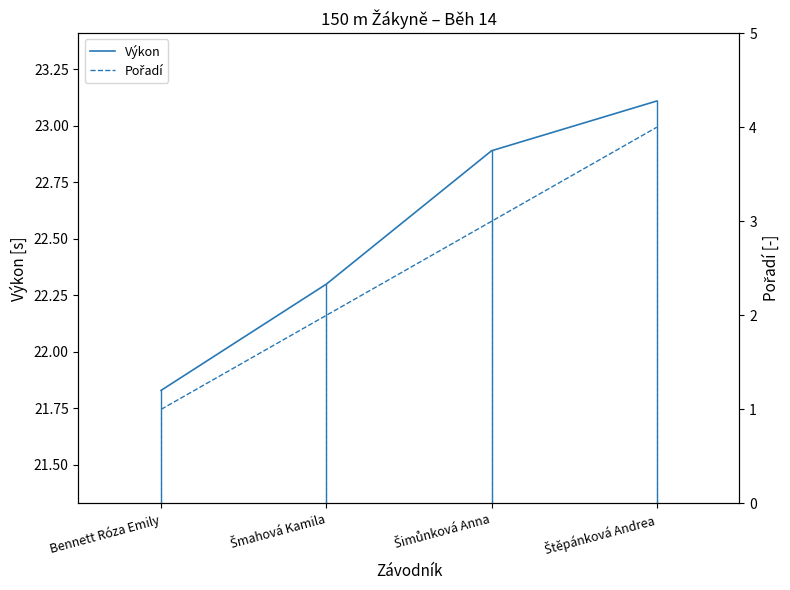

Between Šmahová Kamila and Štěpánková Andrea, which series saw the biggest shift?

Pořadí